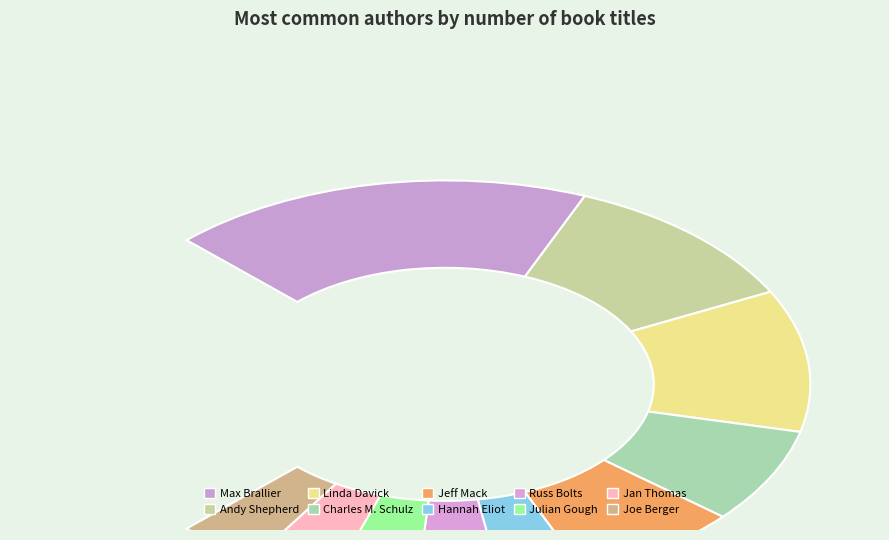

To the nearest percent, what percentage of the pie is Jeff Mack?

10%